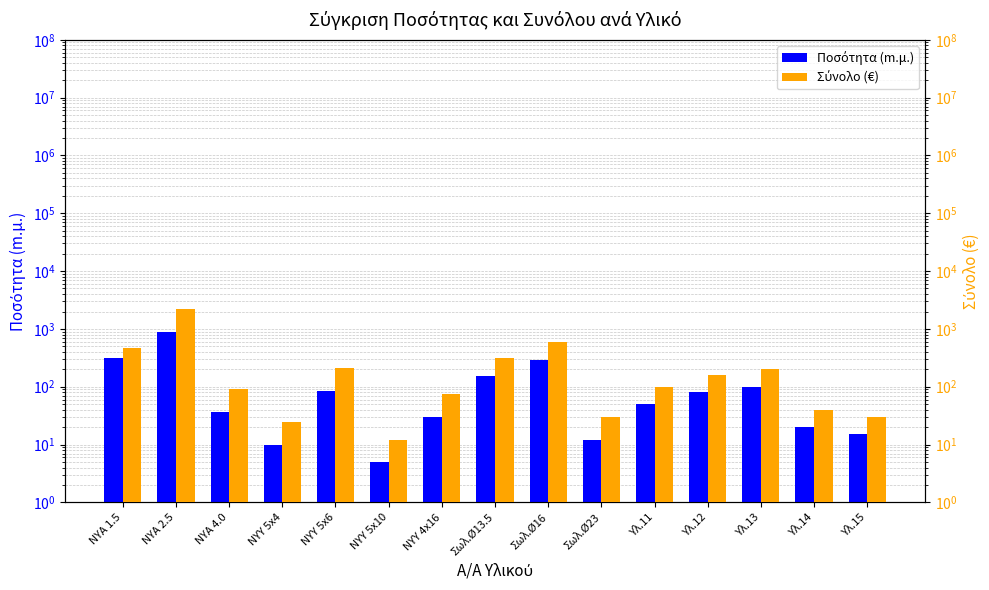

What are all the series names shown in the legend?

Ποσότητα (m.μ.), Σύνολο (€)